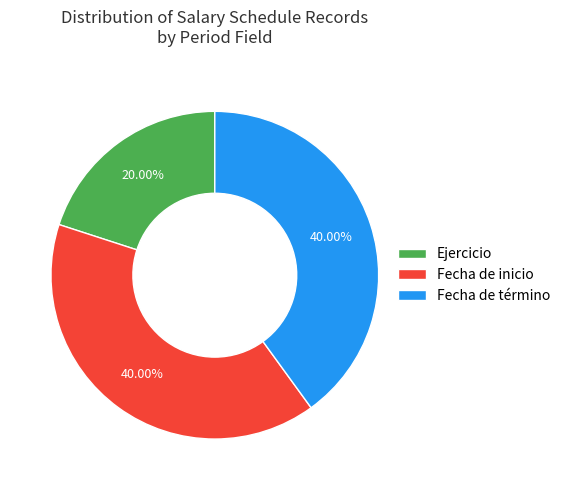

How many segments does this pie chart have?

3